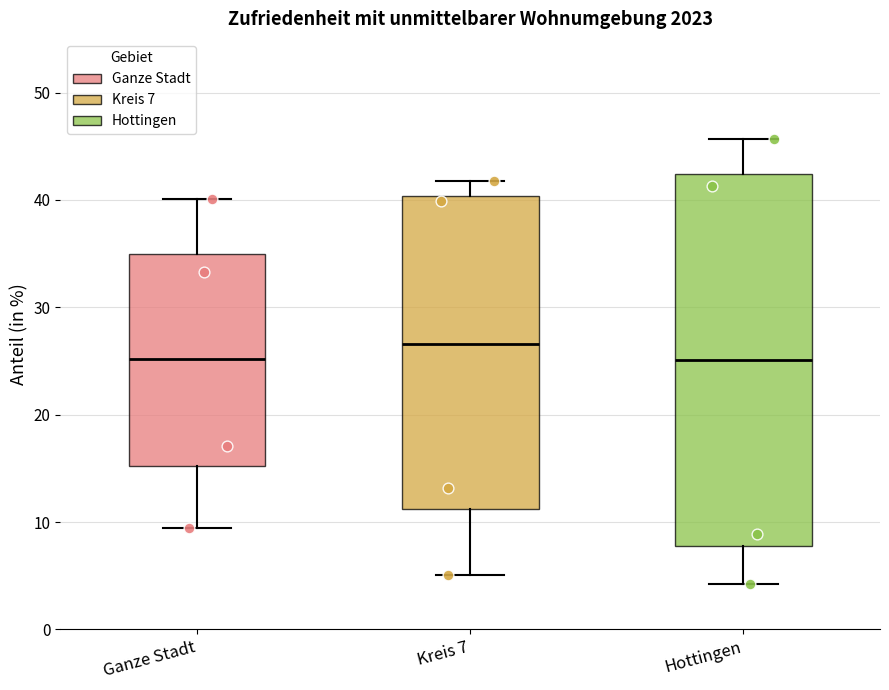

Reading left to right, read every box against the y-axis: the position of its median line, the range the box covers, and the ends of its whiskers. The values are not printed on the chart, so give them approximately, as read against the axis.

Ganze Stadt: median 25, box 15 to 35, whiskers 9 to 40
Kreis 7: median 27, box 11 to 40, whiskers 5 to 42
Hottingen: median 25, box 8 to 42, whiskers 4 to 46